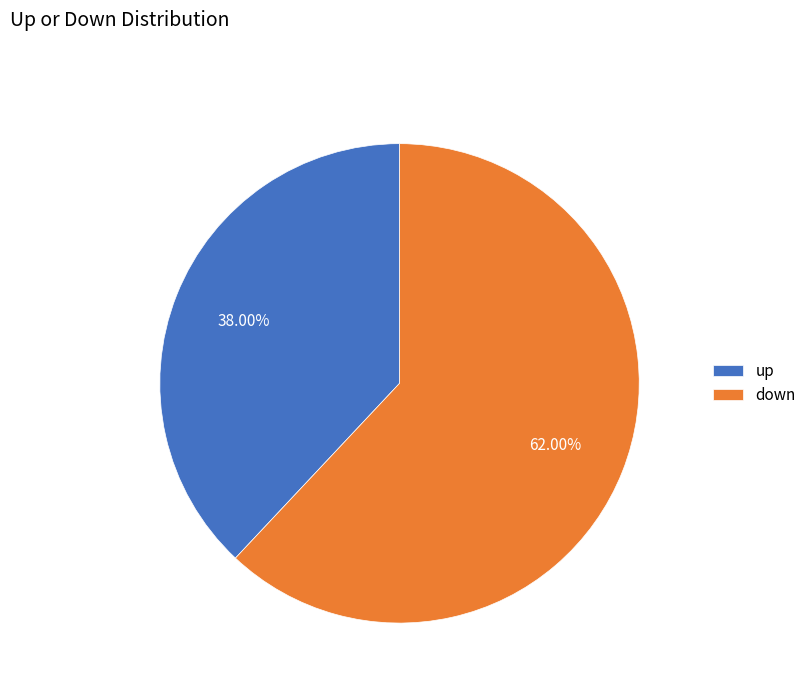

Is there any slice that represents more than half of the pie?

Yes